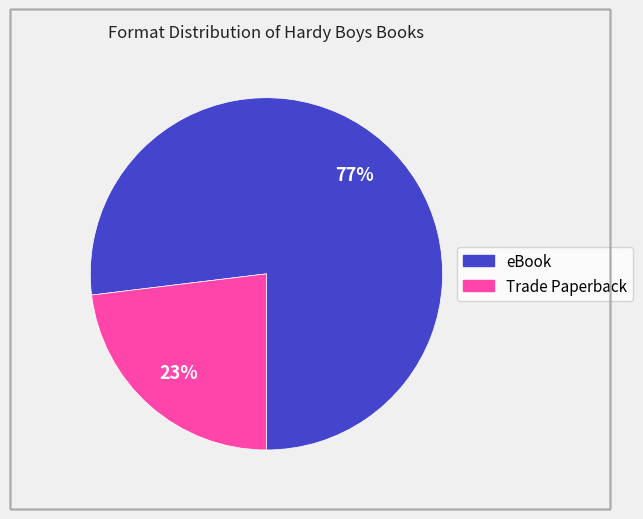

What percentage is the Trade Paperback slice, to the nearest percent?

23%